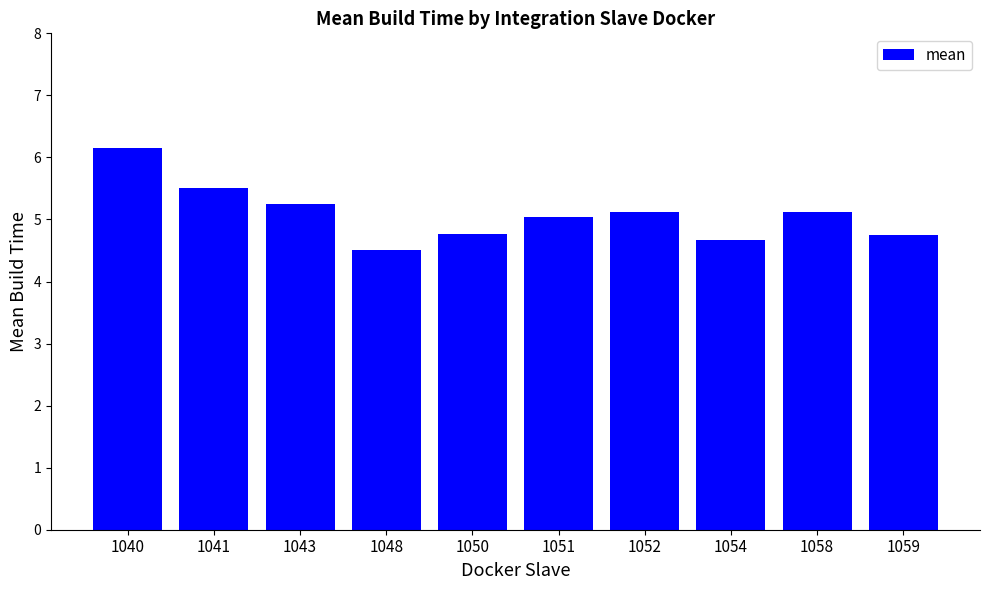

What is the approximate value at 1043?

5.3